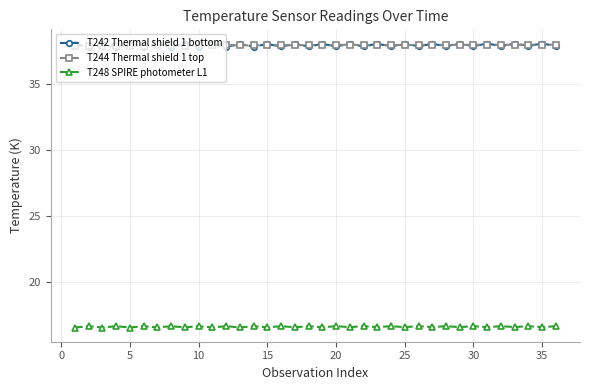

Count the number of categories in the chart.

36